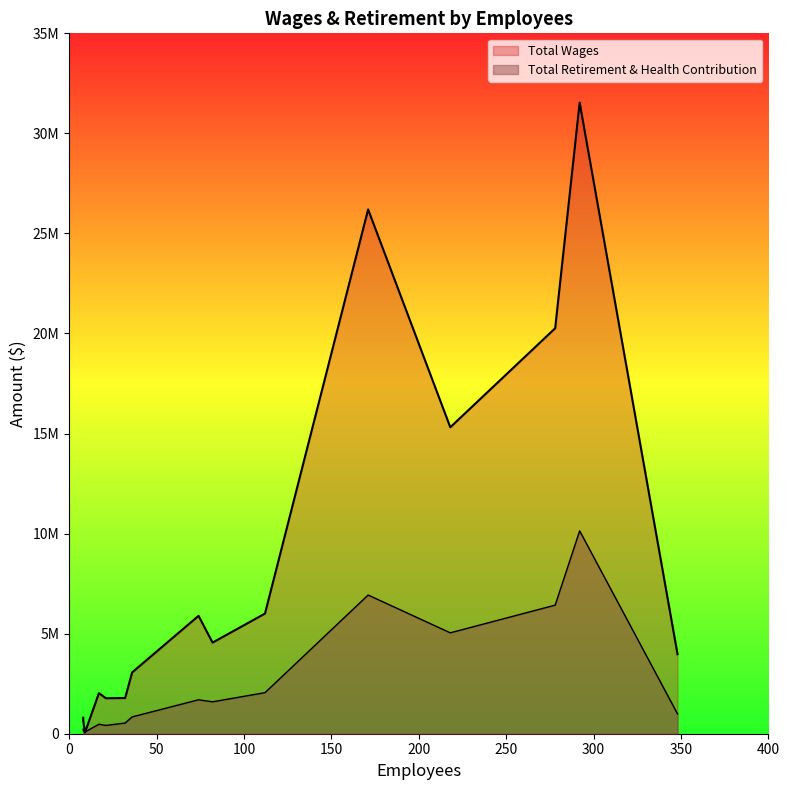

Reading right to left, extract all data points from this chart.

Total Wages: 9=59775	8=670710	8=798472	21=1772936	32=1785310	17=2026883	36=3064091	348=3971736	82=4553824	74=5892448	112=6004732	218=15314377	278=20261994	171=26199692	292=31537380
Total Retirement & Health Contribution: 9=87468	8=161233	8=229317	21=415032	32=533917	17=473042	36=839969	348=989471	82=1594454	74=1695984	112=2051497	218=5042357	278=6426219	171=6930545	292=10138162